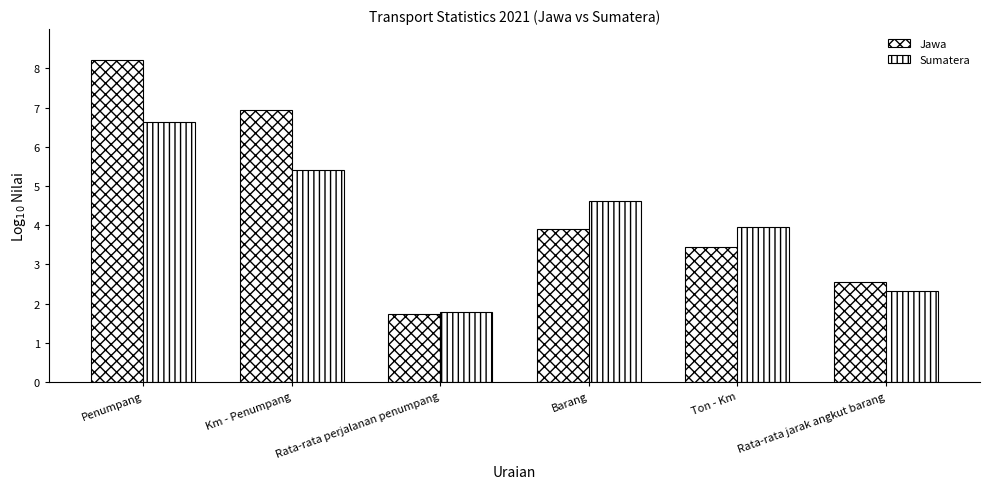

How many data points in Jawa are above 3?

4